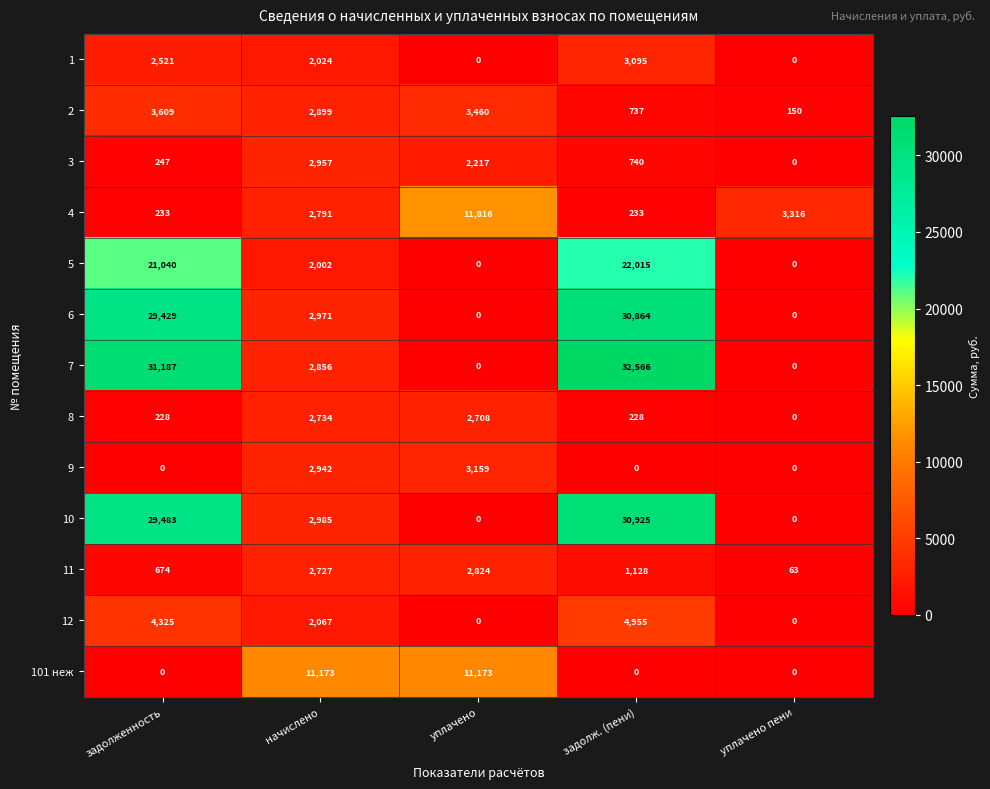

List the series in order of their peak value, lowest first.

8, 11, 3, 1, 9, 2, 12, 101 неж, 4, 5, 6, 10, 7